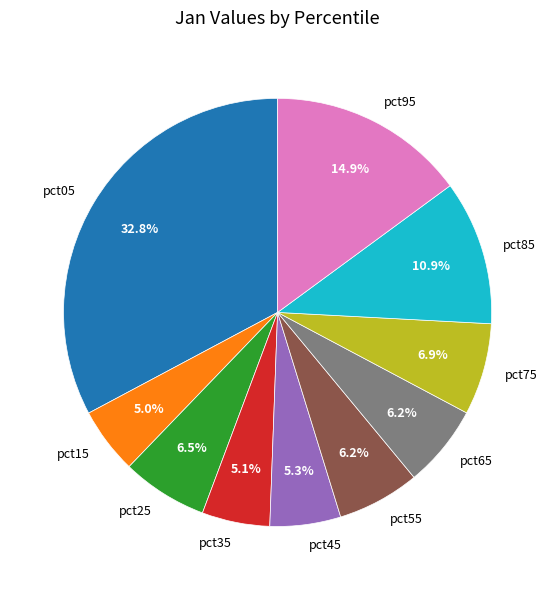

How many segments does this pie chart have?

10